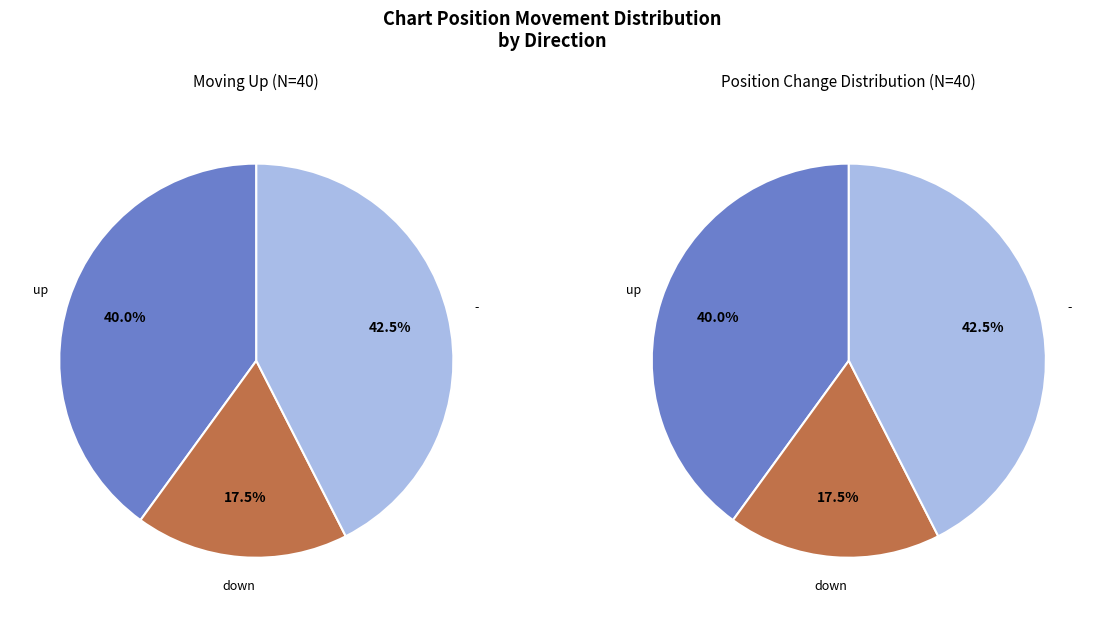

Do - and up together represent more than half of the pie?

Yes